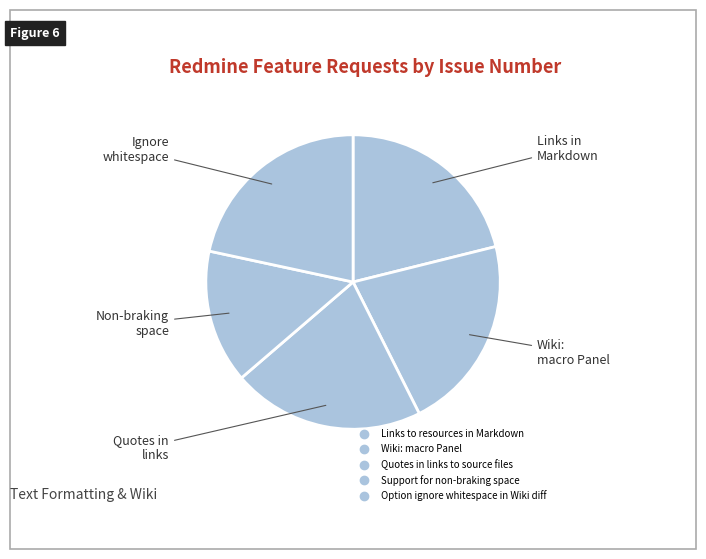

What percentage is NOT represented by Wiki: macro Panel?

78.5%